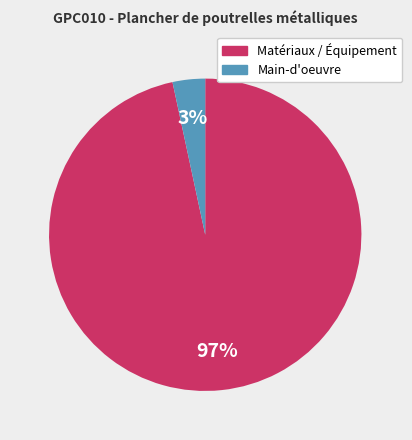

To the nearest percent, what is the average slice percentage?

50%